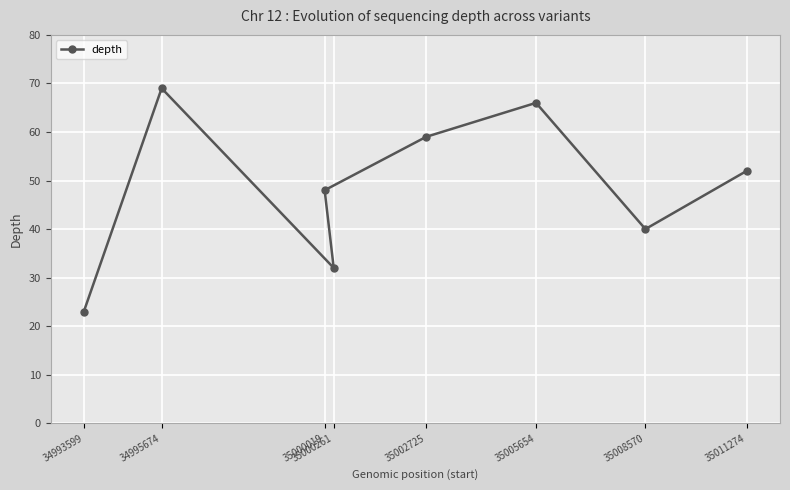

Which label corresponds to the smallest value in the chart?

34993599